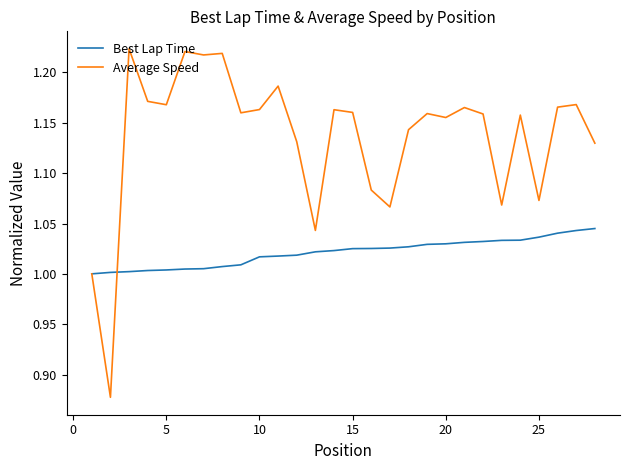

Rank the series by their maximum value, from highest to lowest.

Average Speed, Best Lap Time